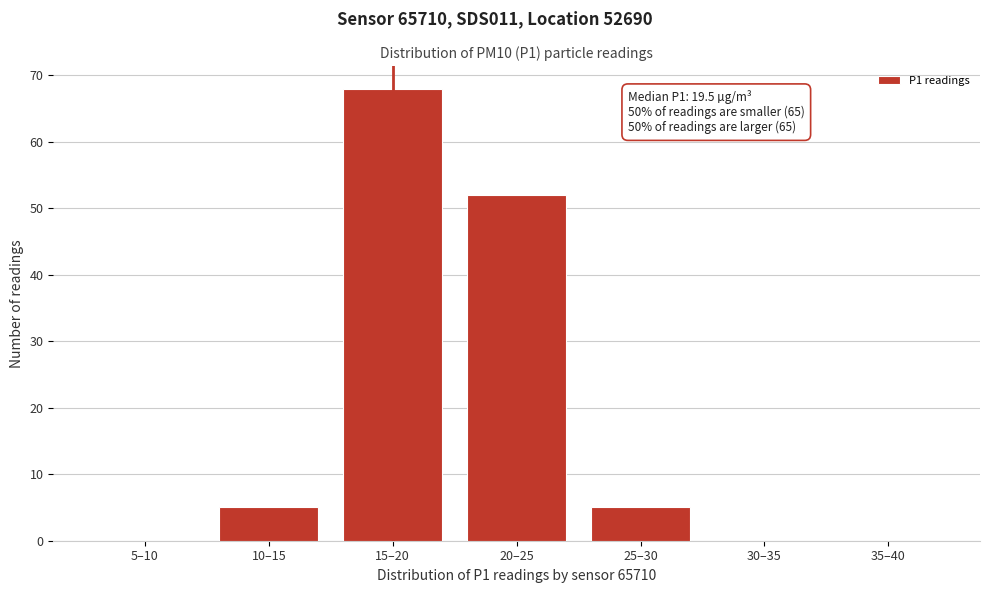

Reading left to right, what are all the values shown in this chart?

5–10=0	10–15=5	15–20=68	20–25=52	25–30=5	30–35=0	35–40=0